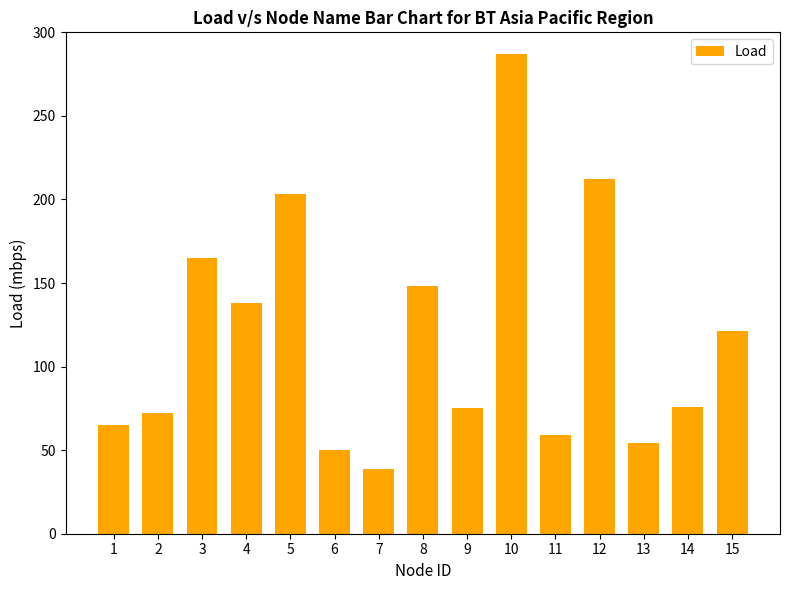

Between 9 and 12, which is larger?

12